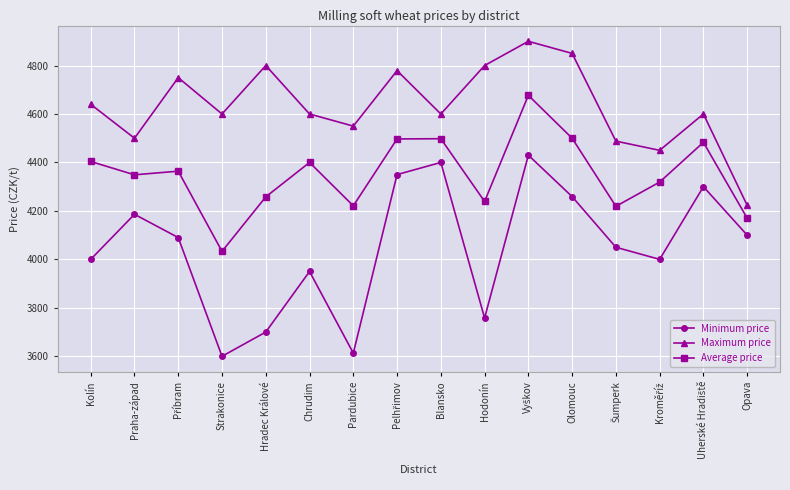

How many values in the Minimum price series are below 4090?

8